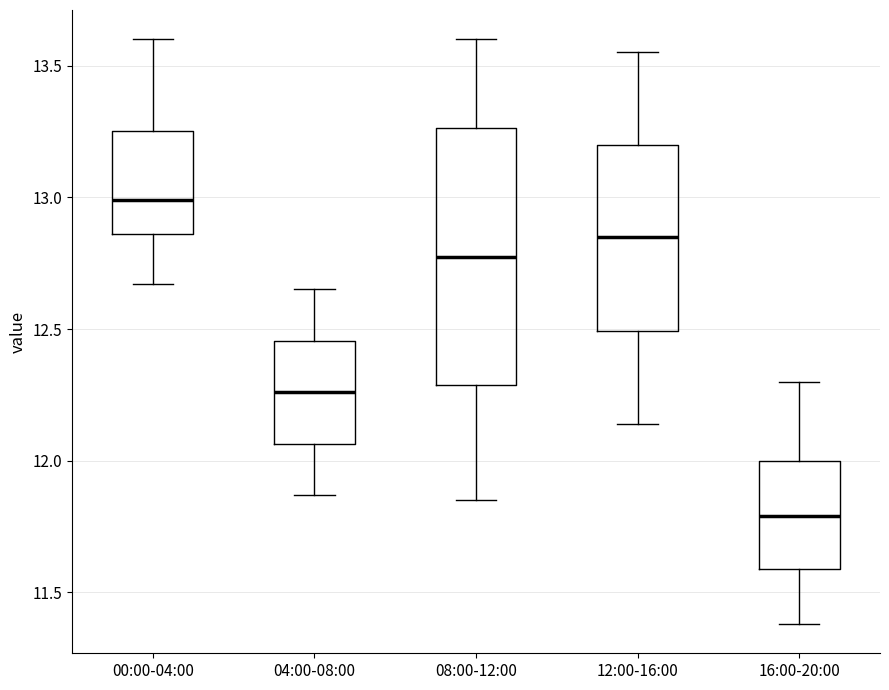

Comparing the boxes themselves (not the whiskers), which one is the tallest?

08:00-12:00